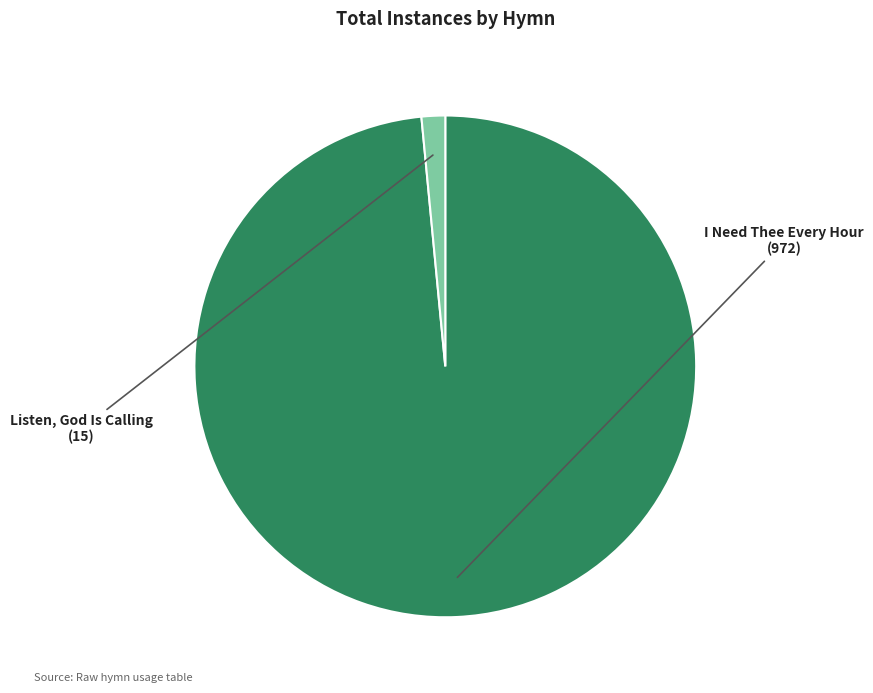

Does any single category account for the majority?

Yes